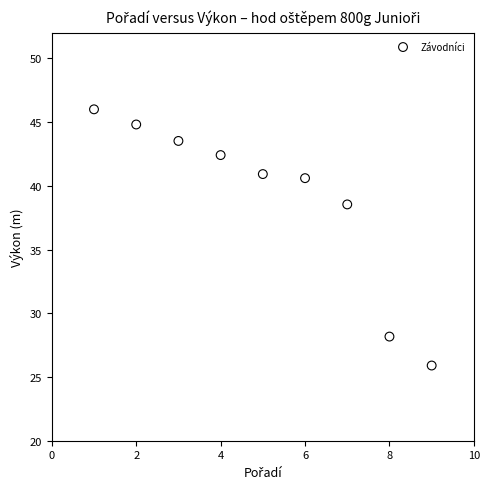

What Y value in the scatter plot is closest to 35?

38.5